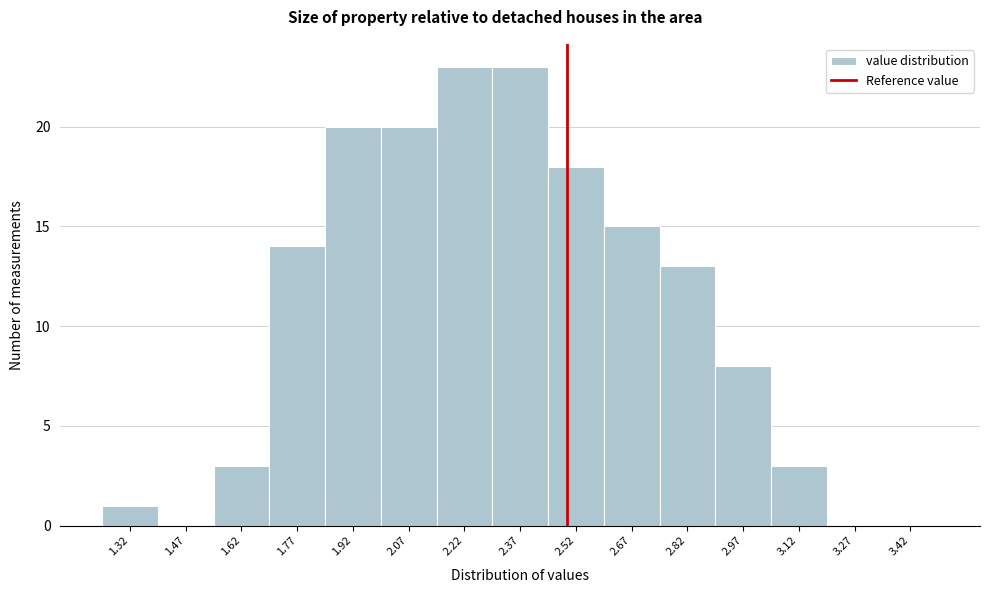

Reading left to right, list every bar in this chart as the range it spans on the x-axis followed by its height. Neither the bar edges nor the heights are printed on the chart, so give them approximately, as read against the axes.

1.25 to 1.40: 1
1.40 to 1.55: 0
1.55 to 1.70: 3
1.70 to 1.85: 14
1.85 to 2.00: 20
2.00 to 2.15: 20
2.15 to 2.30: 23
2.30 to 2.45: 23
2.45 to 2.60: 18
2.60 to 2.75: 15
2.75 to 2.90: 13
2.90 to 3.05: 8
3.05 to 3.20: 3
3.20 to 3.35: 0
3.35 to 3.50: 0